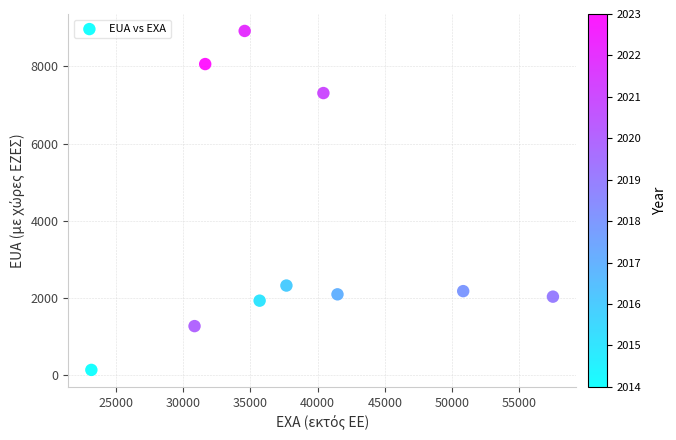

What Y value in the scatter plot is closest to 4524?

2316